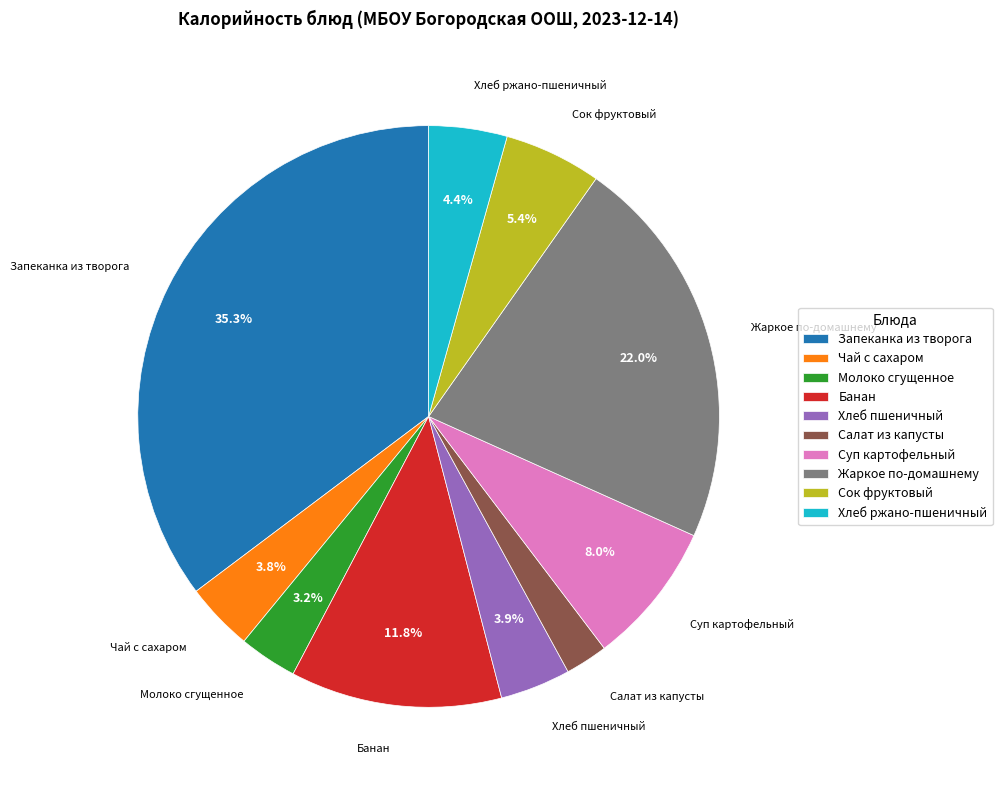

The Жаркое по-домашнему slice represents 34% of the pie. True or false?

False